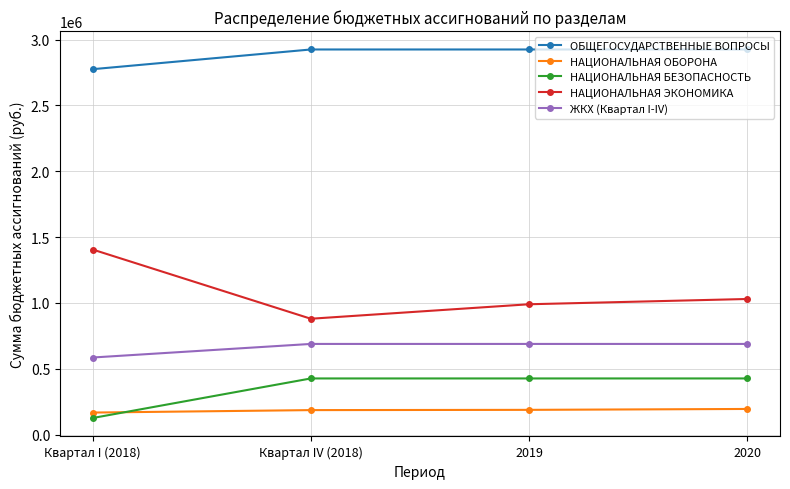

Rank the series at Квартал I (2018) from highest to lowest value.

ОБЩЕГОСУДАРСТВЕННЫЕ ВОПРОСЫ, НАЦИОНАЛЬНАЯ ЭКОНОМИКА, ЖКХ (Квартал I-IV), НАЦИОНАЛЬНАЯ ОБОРОНА, НАЦИОНАЛЬНАЯ БЕЗОПАСНОСТЬ